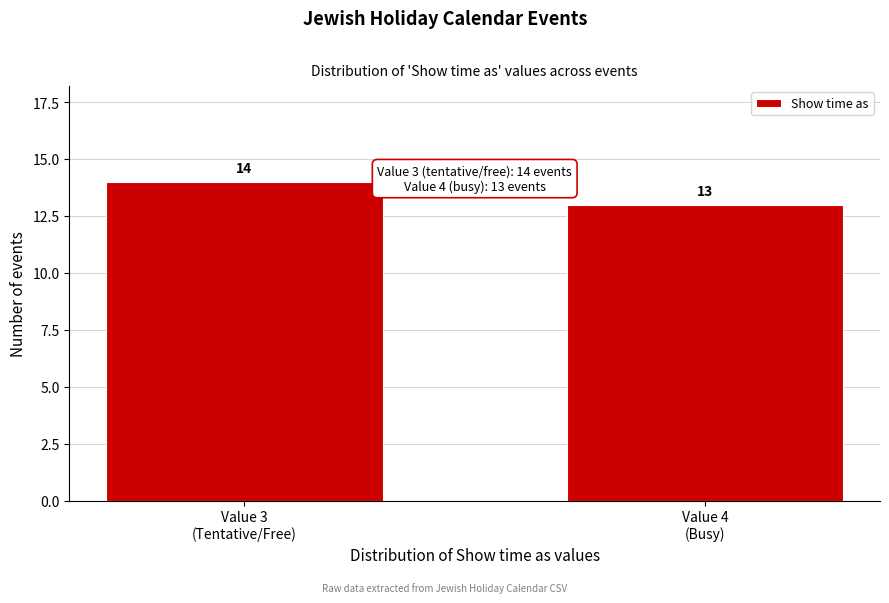

What is the minimum value shown in the chart?

13